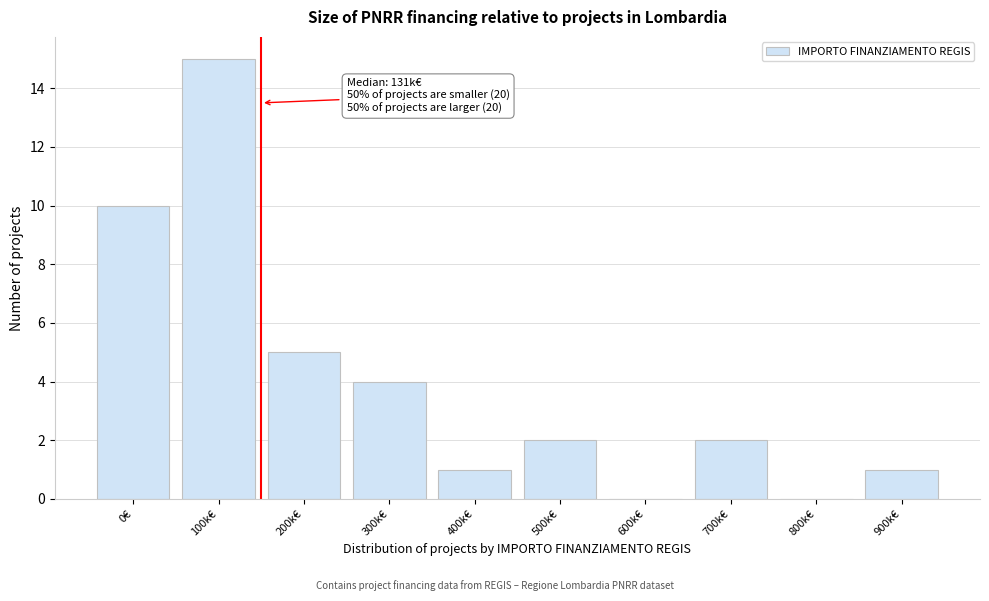

Reading left to right, list all the values displayed in this chart.

0€=10	100k€=15	200k€=5	300k€=4	400k€=1	500k€=2	600k€=0	700k€=2	800k€=0	900k€=1